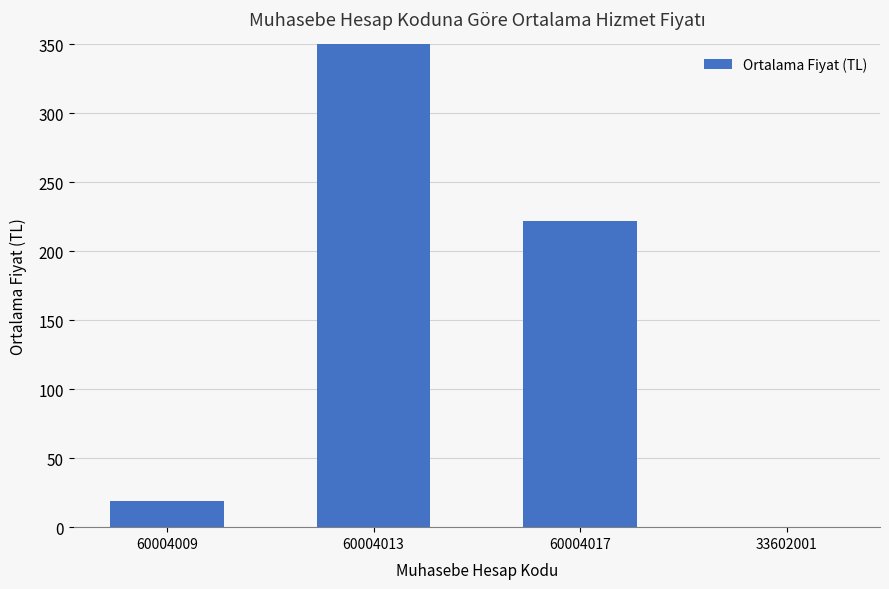

What is the ratio of the value at 60004017 to the value at 60004009?

11.8